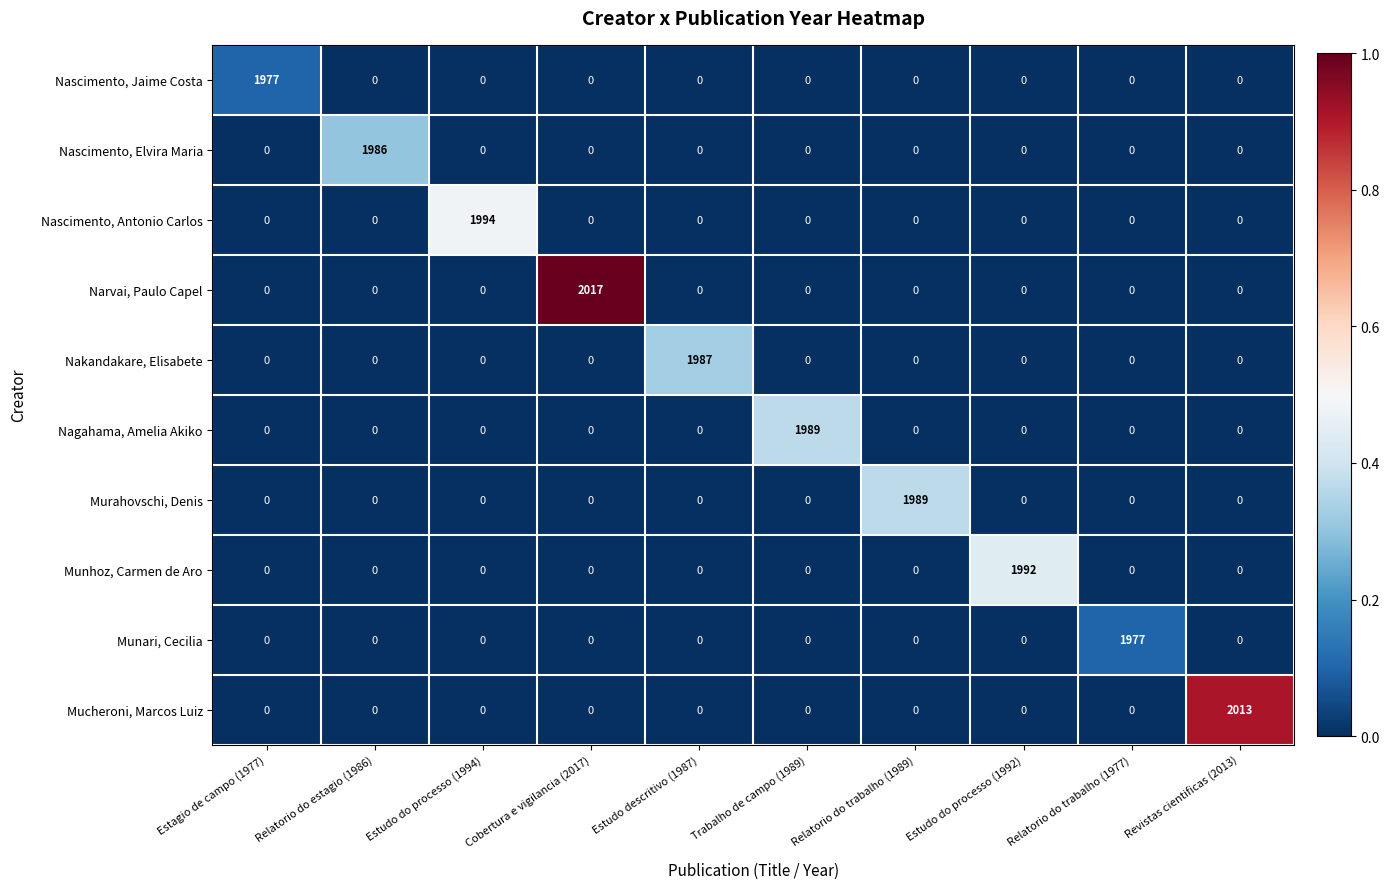

How many categories are shown in the chart?

10